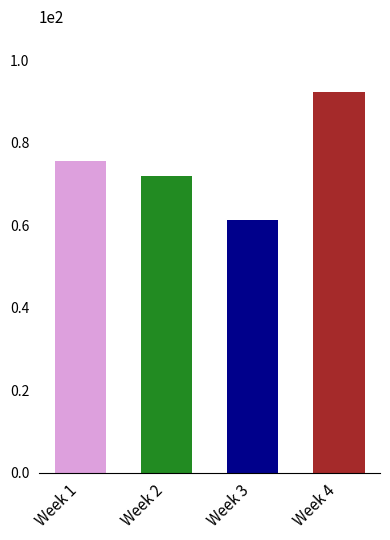

What is the value of the 3rd bar from the left?

61.4